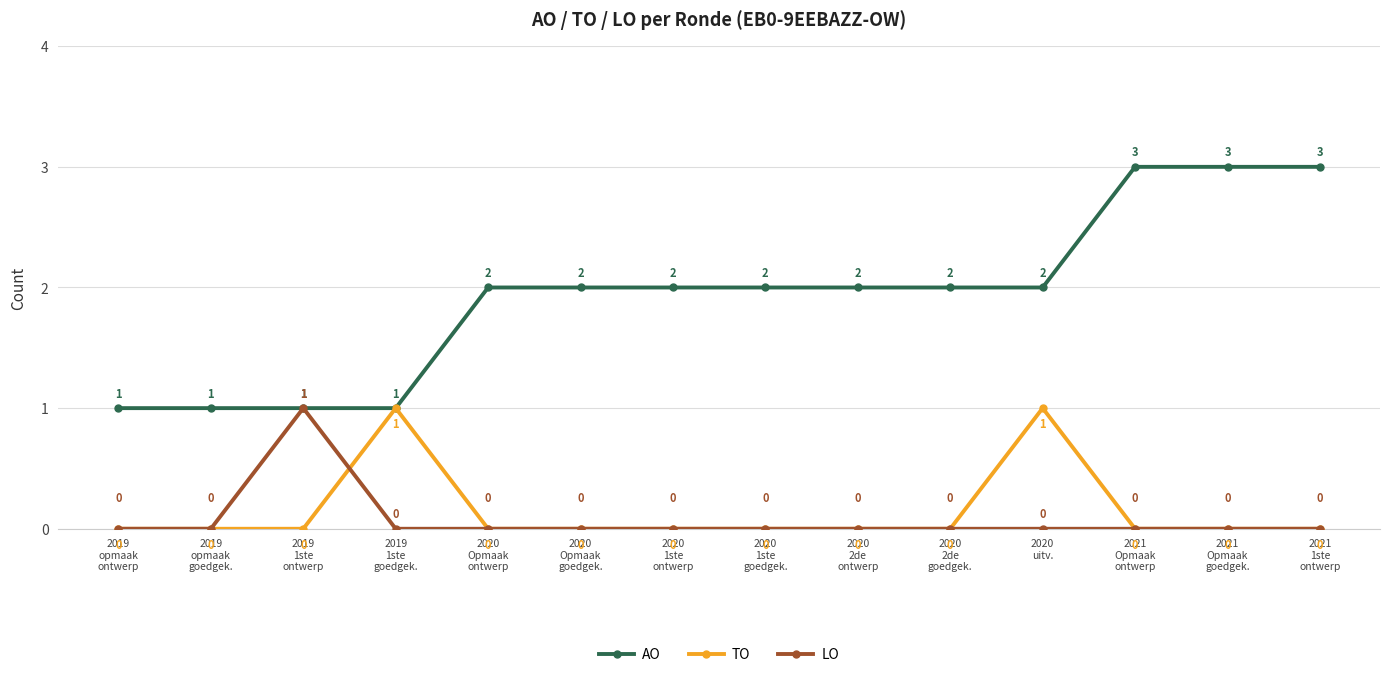

Which series has the widest spread of values?

AO